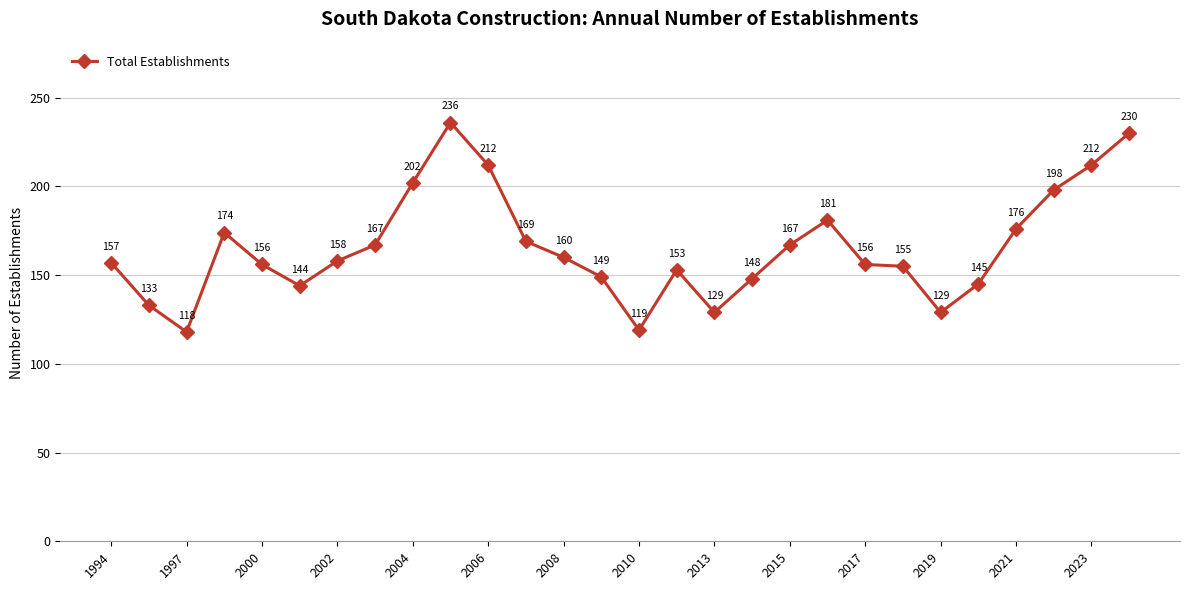

How many values are below 158?

14